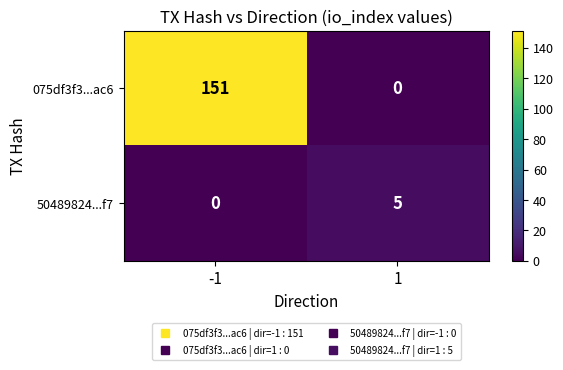

List the series in order of their peak value, highest first.

075df3f3...ac6, 50489824...f7